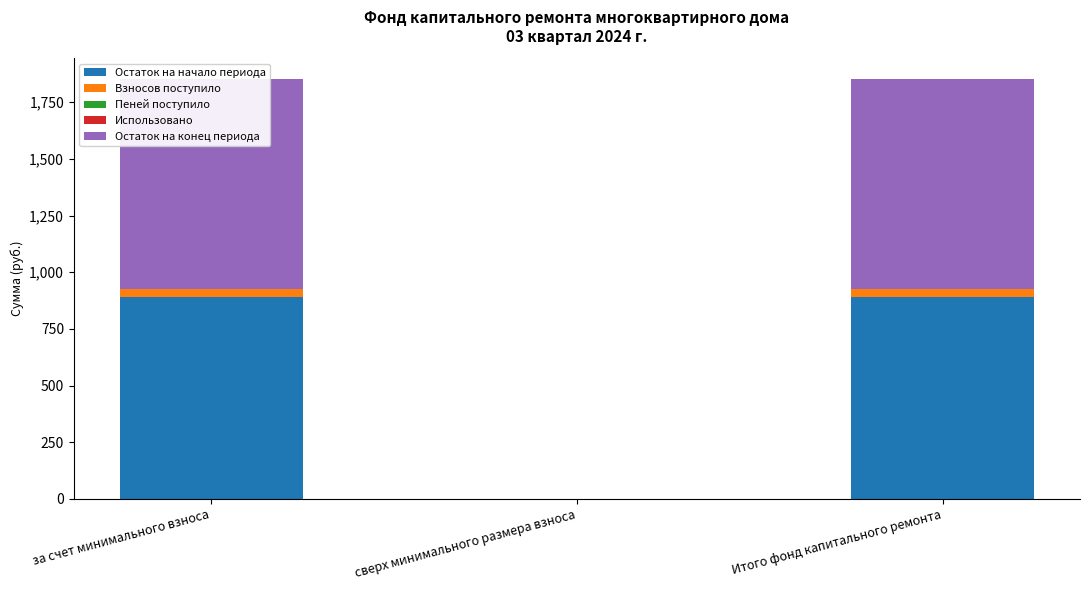

The Пеней поступило series shows 0.1 at Итого фонд капитального ремонта. True or false?

False